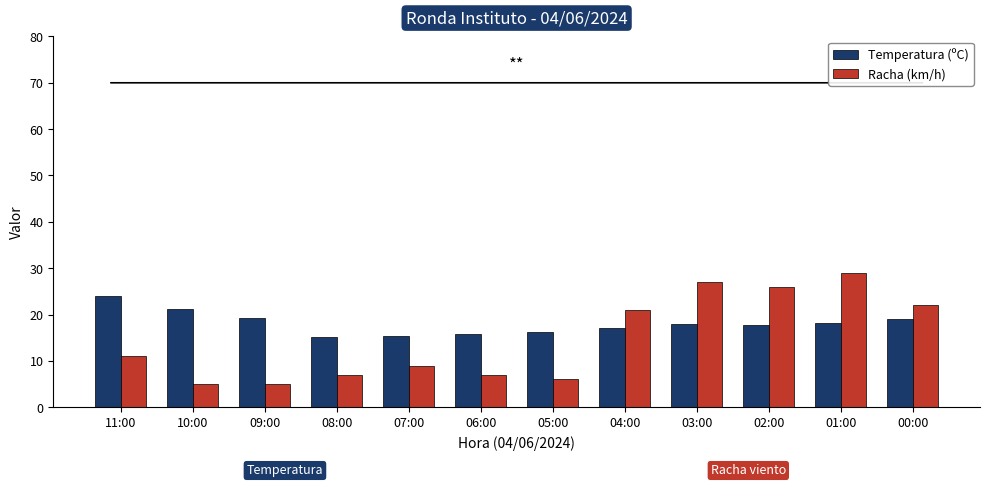

Between 03:00 and 00:00, which series saw the biggest shift?

Racha (km/h)